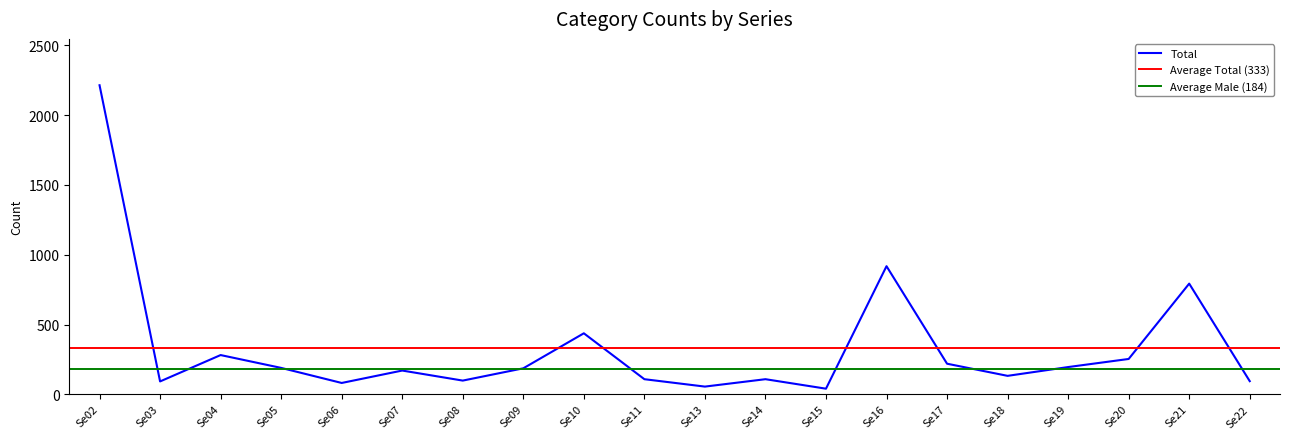

Reading left to right, what are all the values shown in this chart?

Total: 2215	92	281	189	81	170	98	186	437	108	55	108	40	918	219	132	195	253	793	94
Male: 1303	72	185	88	44	116	53	102	328	2	29	67	15	461	123	71	102	114	382	27
Female: 912	20	96	101	37	54	45	84	109	106	26	41	25	457	96	61	93	139	411	67